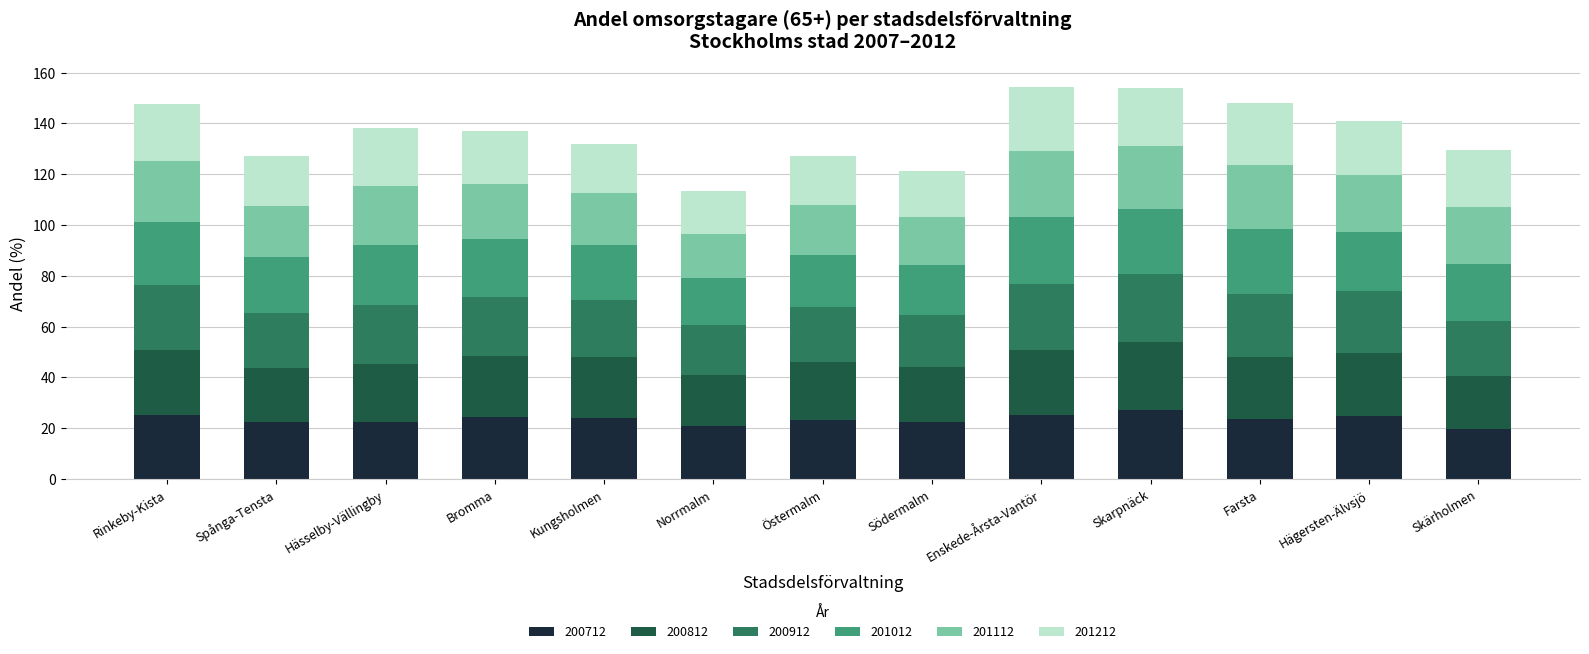

What is the average value of the 200712 series?

23.5